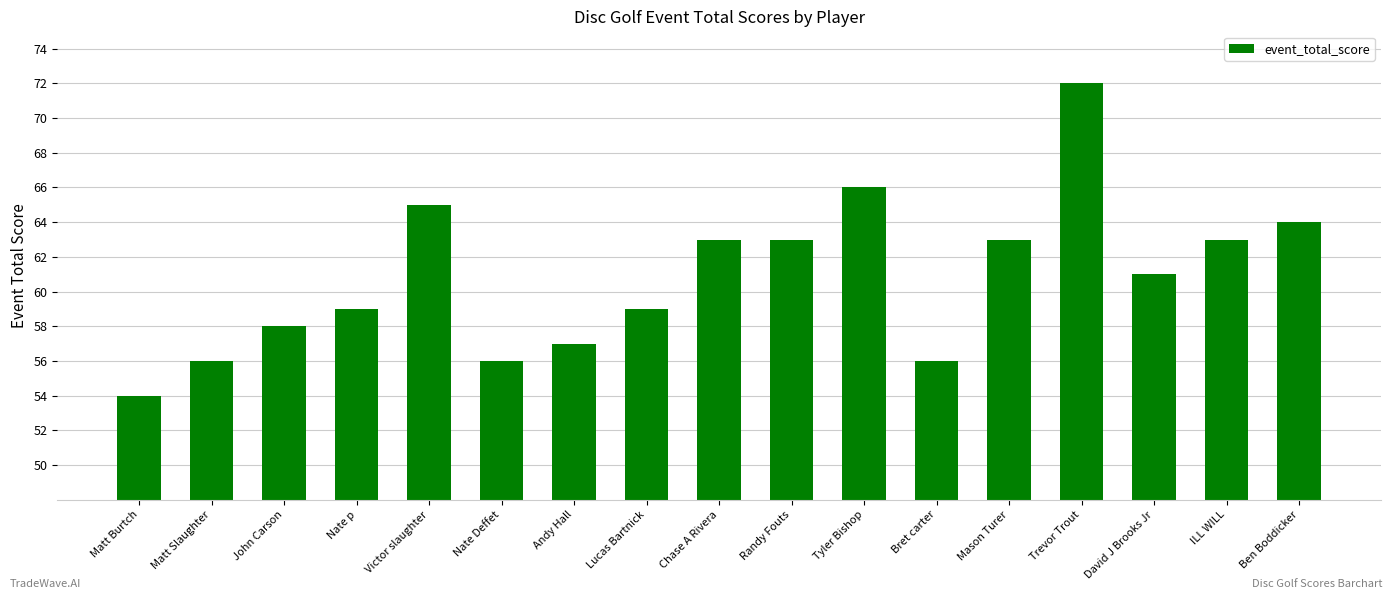

What is the change in value from Nate p to Tyler Bishop?

+7